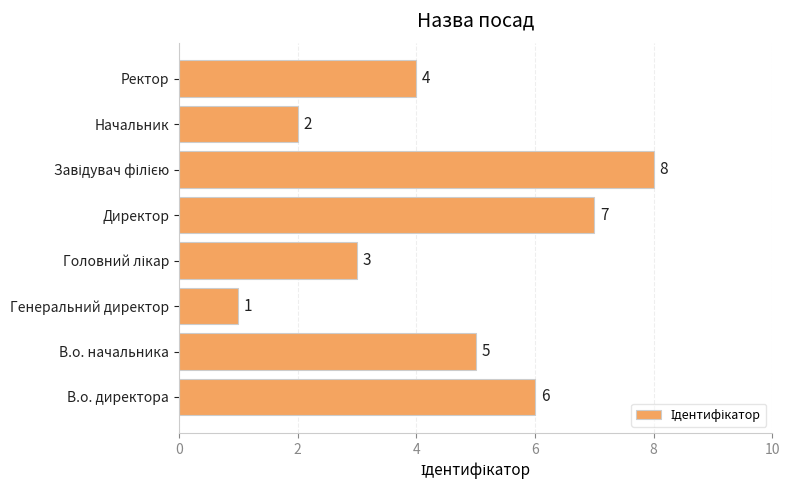

The chart shows a value of 1 at Генеральний директор. True or false?

True